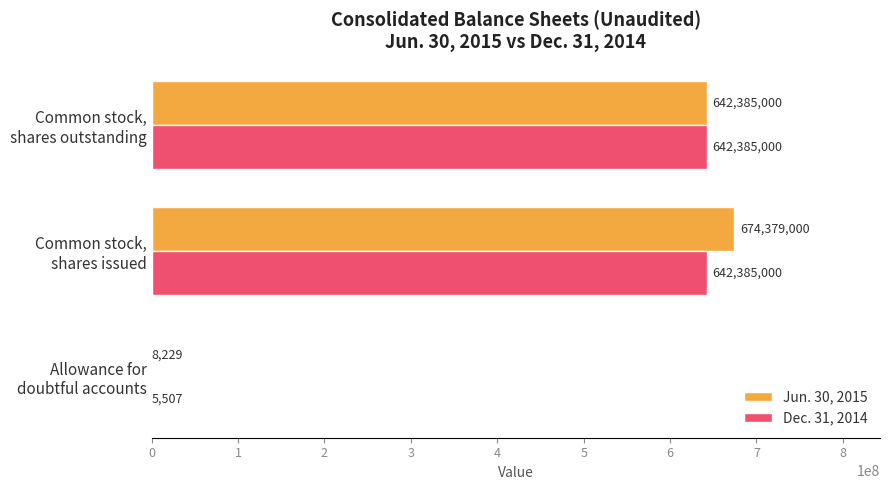

What is the highest value of the Jun. 30, 2015 series?

674379000